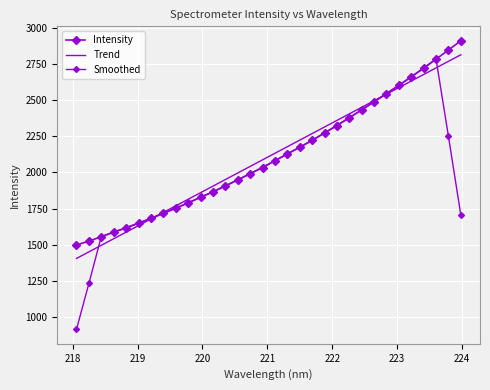

How many values exceed 2080?

16